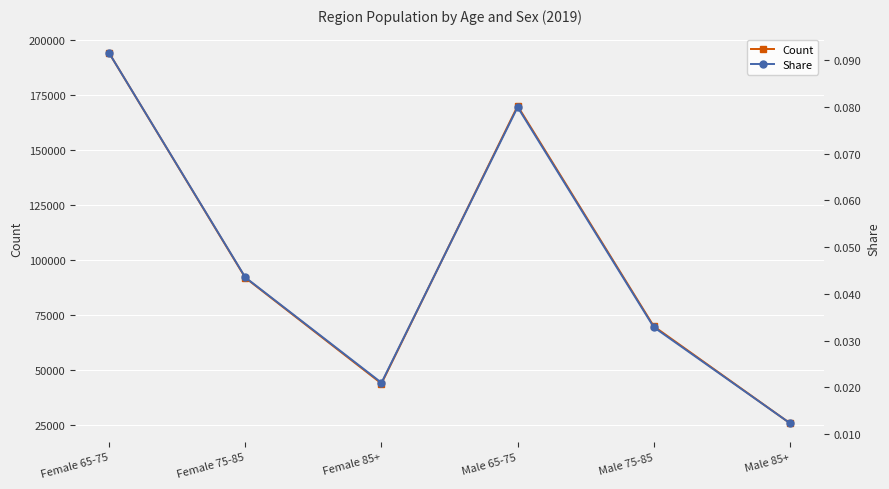

Read the Share value at Male 65-75.

0.1